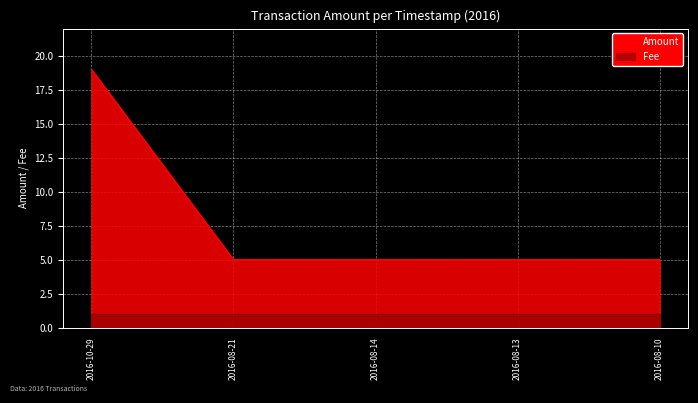

Is it true that Amount equals 5 at 2016-08-10?

True